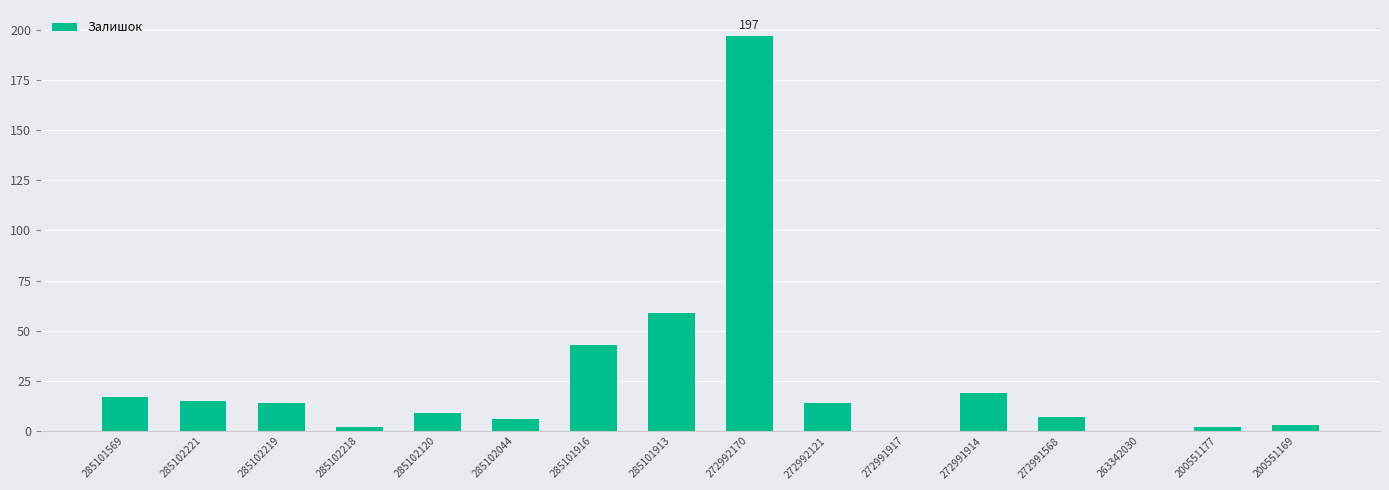

Is it true that the value at 272992170 is 197?

True